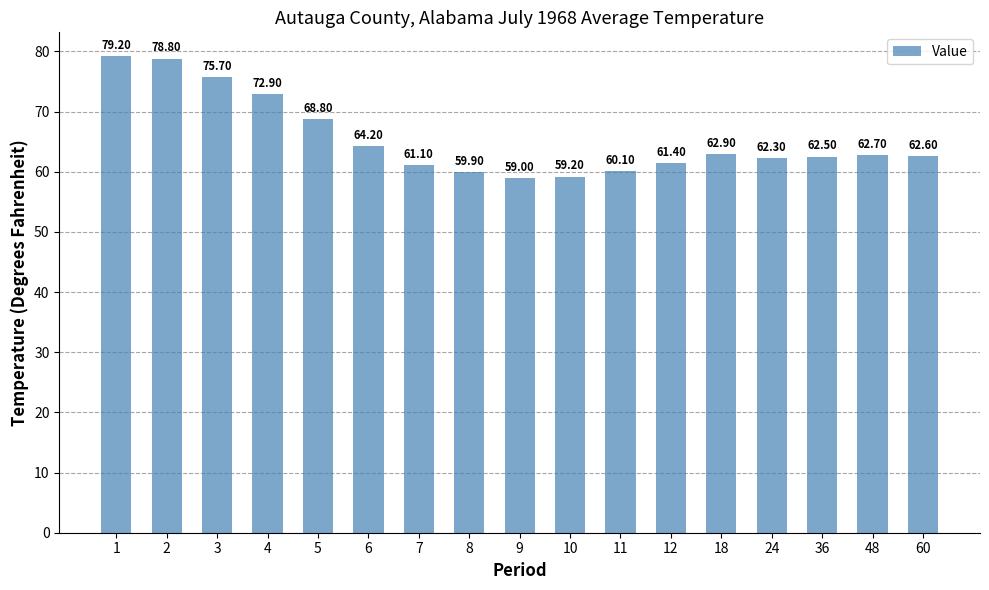

Are the bars horizontal?

No